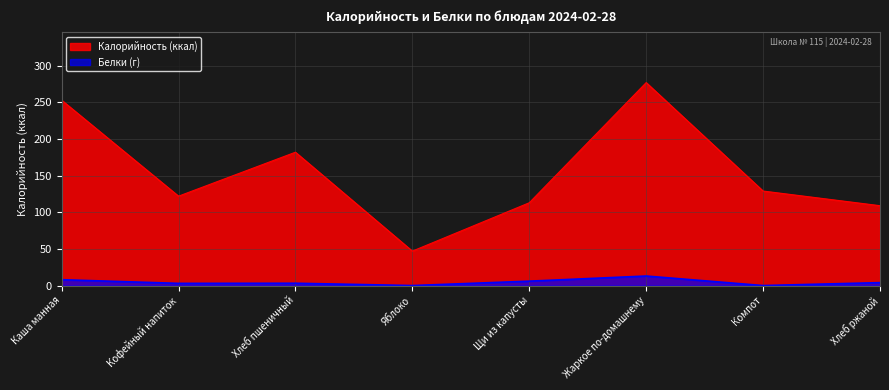

Which series has the largest total across all categories?

Калорийность (ккал)